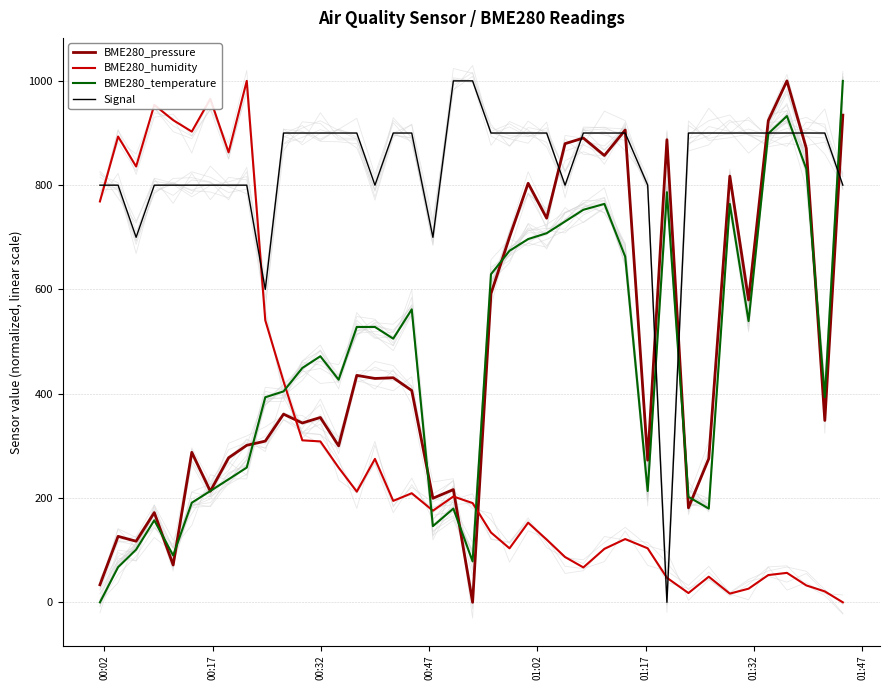

Which series has the widest spread of values?

BME280_pressure